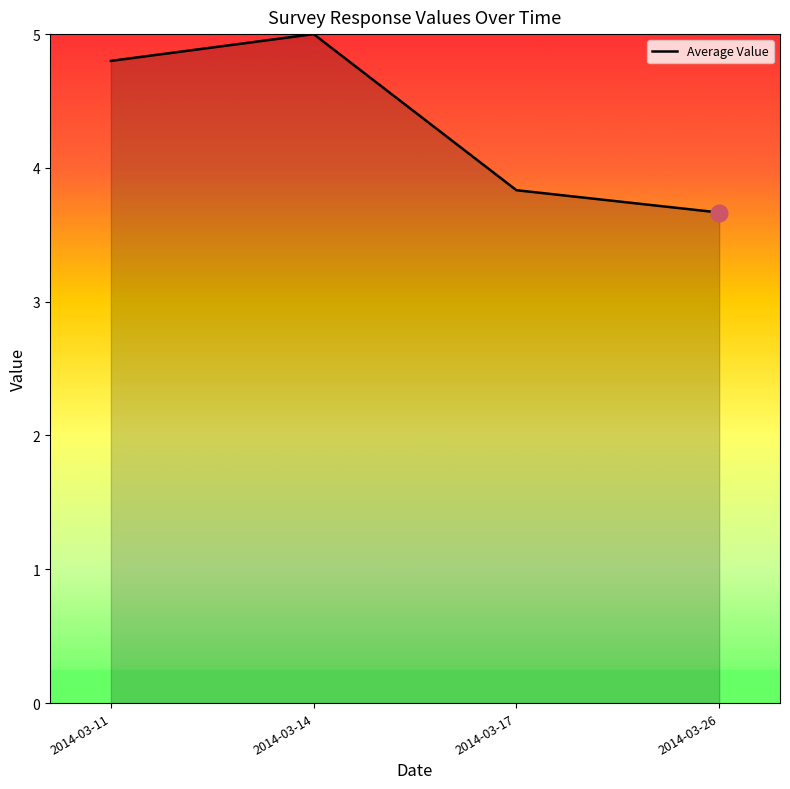

What is the difference between the maximum and minimum values?

1.3